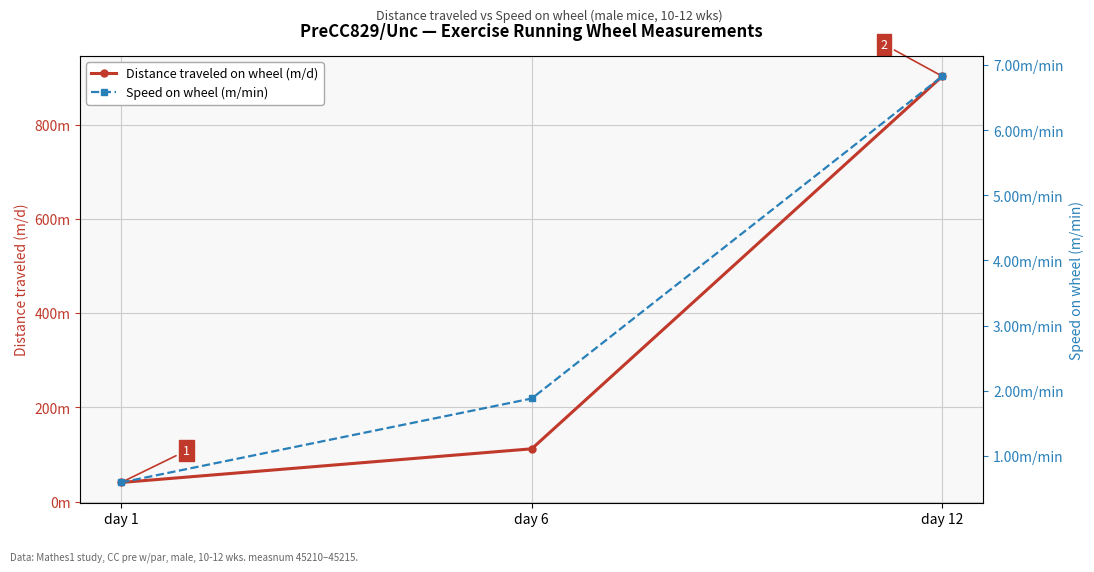

At which category is the sum across all series the highest?

day 12